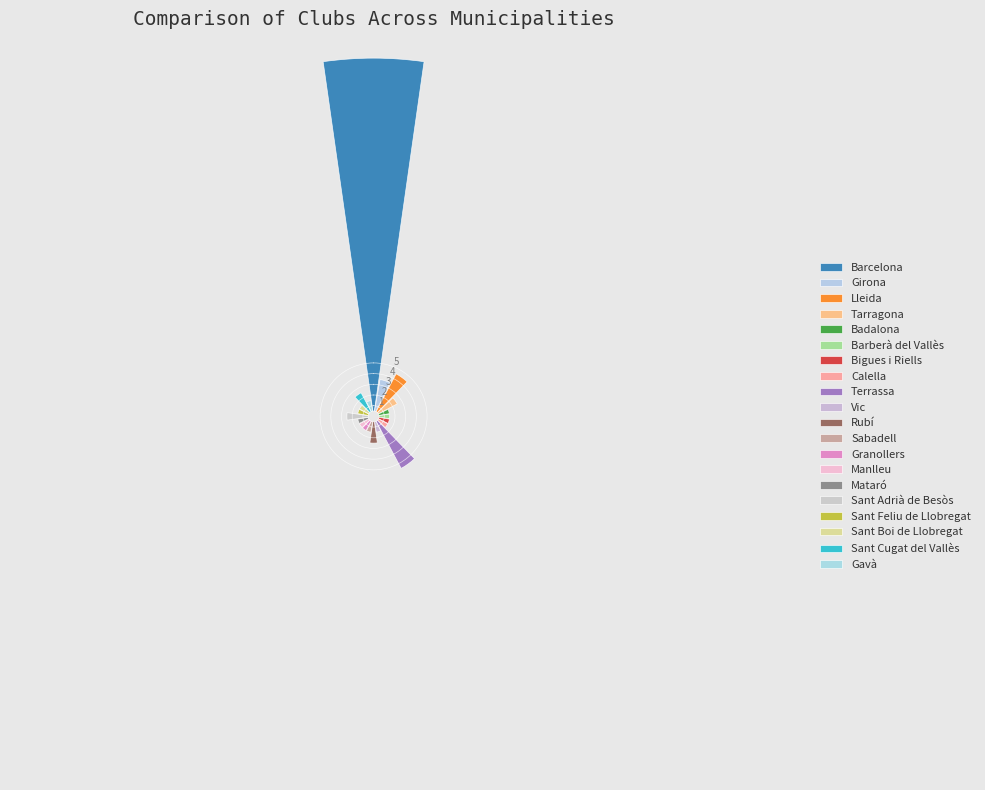

Count the number of slices in the pie.

20